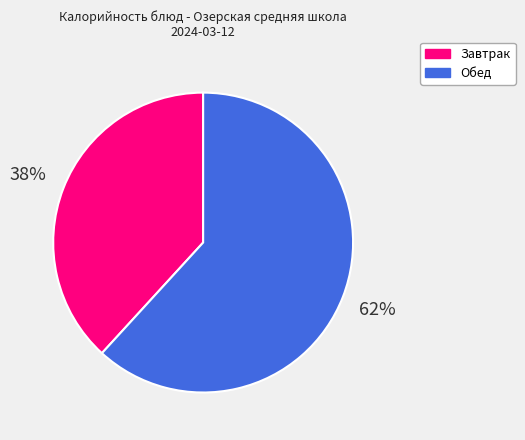

To the nearest percent, what is the difference between the largest and smallest slice percentages?

24%